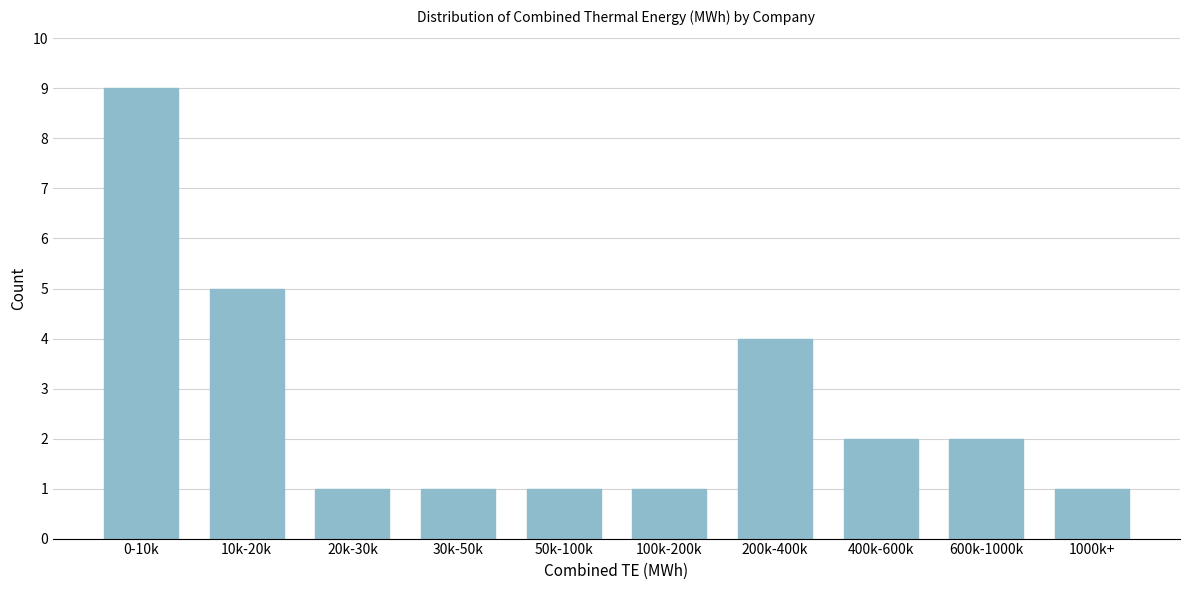

Reading left to right, what are all the values shown in this chart?

0-10k=9	10k-20k=5	20k-30k=1	30k-50k=1	50k-100k=1	100k-200k=1	200k-400k=4	400k-600k=2	600k-1000k=2	1000k+=1